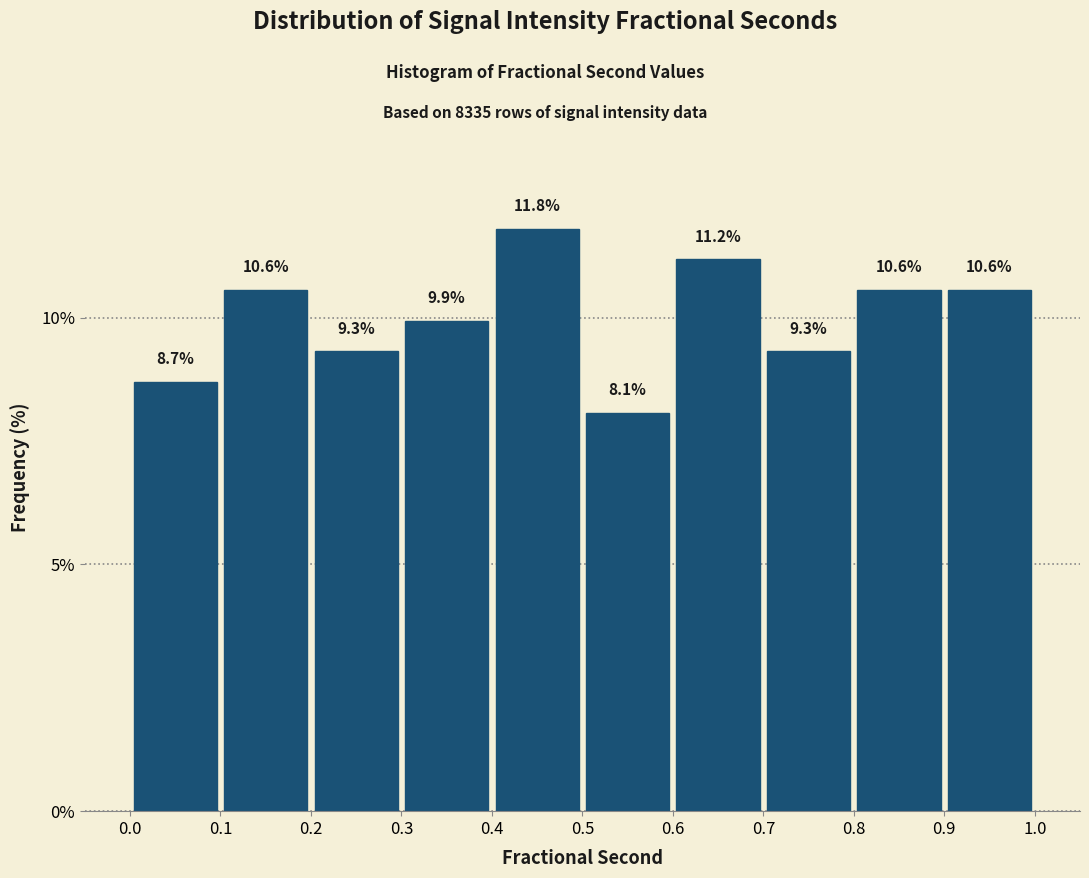

Reading left to right, list every bar in this chart as the range it spans on the x-axis followed by its height.

0.0 to 0.1: 8.7
0.1 to 0.2: 10.6
0.2 to 0.3: 9.3
0.3 to 0.4: 9.9
0.4 to 0.5: 11.8
0.5 to 0.6: 8.1
0.6 to 0.7: 11.2
0.7 to 0.8: 9.3
0.8 to 0.9: 10.6
0.9 to 1.0: 10.6